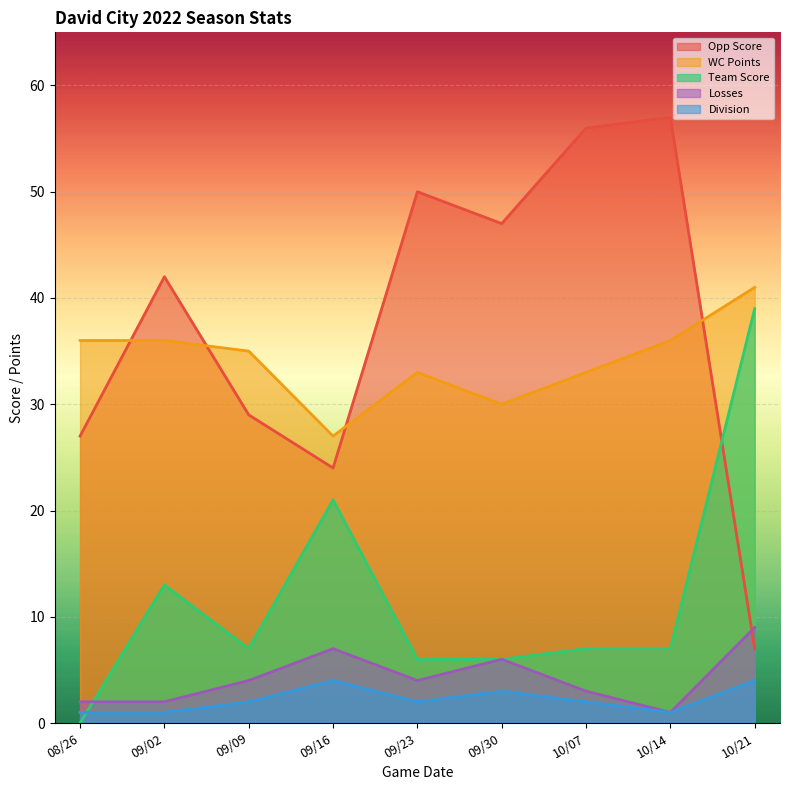

How many interior local valleys does the Opp Score series have?

2